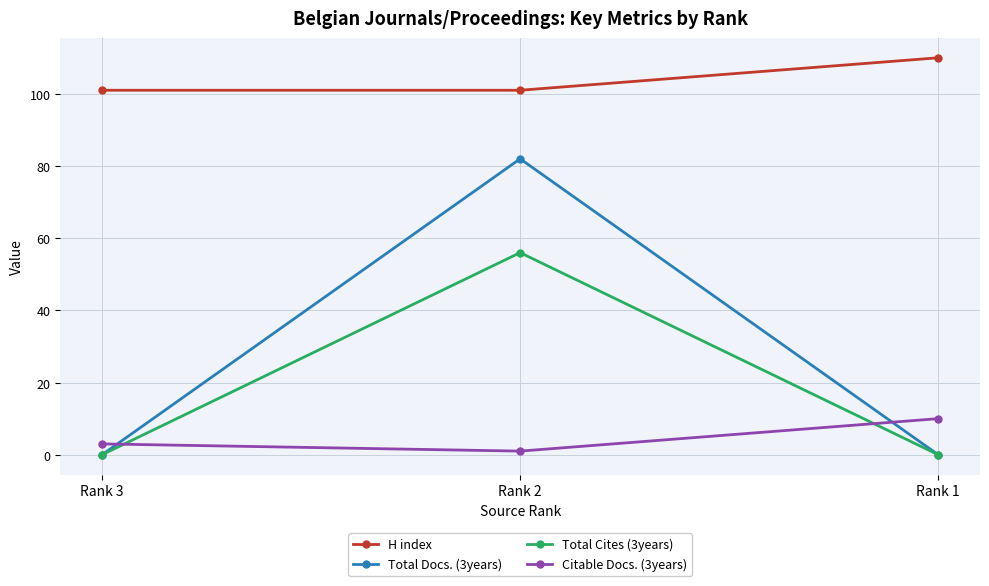

True or false: H index has a value of 101 at Rank 3.

True